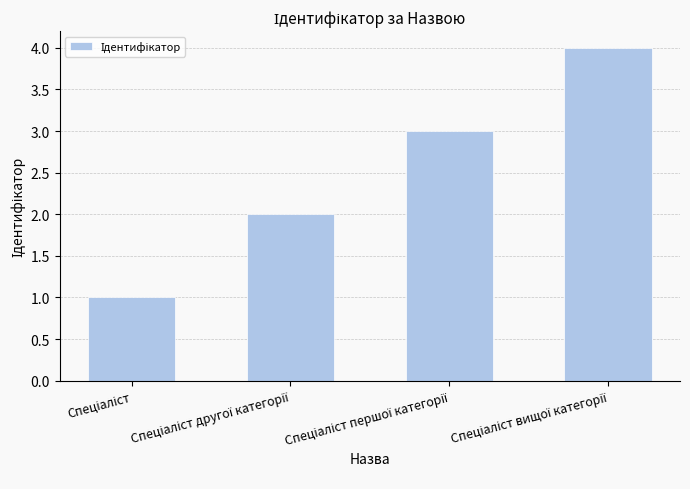

What is the smallest value displayed?

1